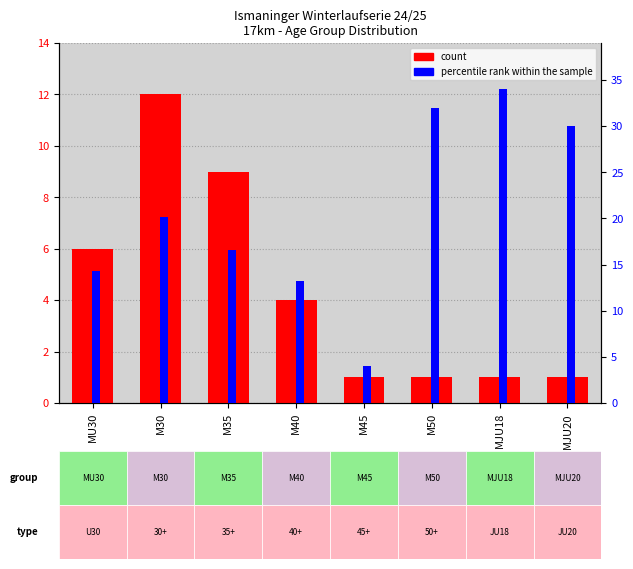

How many bars are there in total?

16